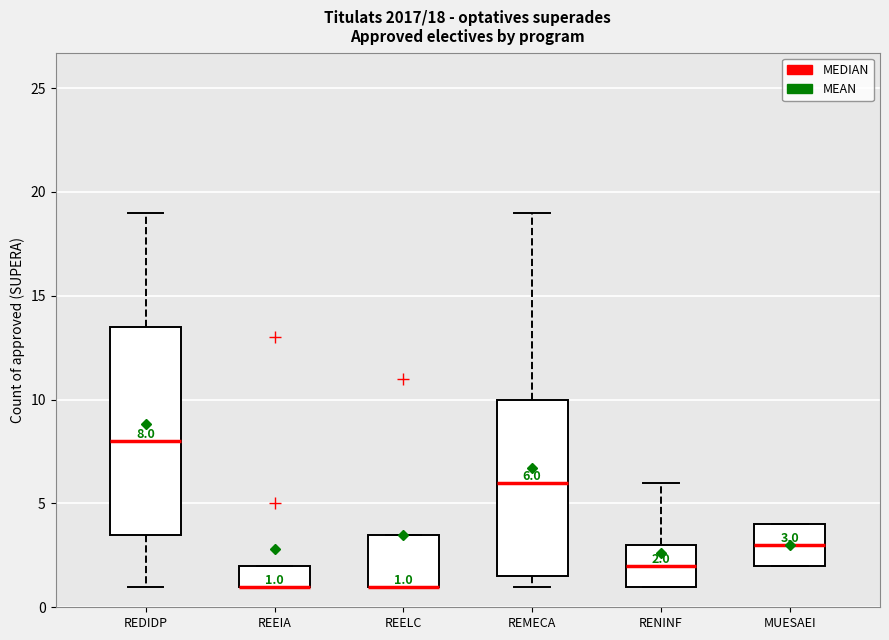

Comparing the boxes themselves (not the whiskers), which one is the tallest?

REDIDP